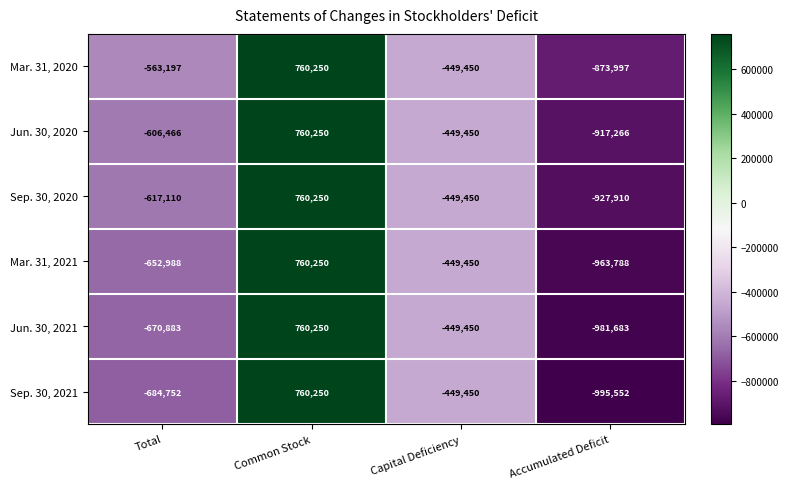

Reading left to right, extract all data points from this chart.

Mar. 31, 2020: Total=-563197	Common Stock=760250	Capital Deficiency=-449450	Accumulated Deficit=-873997
Jun. 30, 2020: Total=-606466	Common Stock=760250	Capital Deficiency=-449450	Accumulated Deficit=-917266
Sep. 30, 2020: Total=-617110	Common Stock=760250	Capital Deficiency=-449450	Accumulated Deficit=-927910
Mar. 31, 2021: Total=-652988	Common Stock=760250	Capital Deficiency=-449450	Accumulated Deficit=-963788
Jun. 30, 2021: Total=-670883	Common Stock=760250	Capital Deficiency=-449450	Accumulated Deficit=-981683
Sep. 30, 2021: Total=-684752	Common Stock=760250	Capital Deficiency=-449450	Accumulated Deficit=-995552